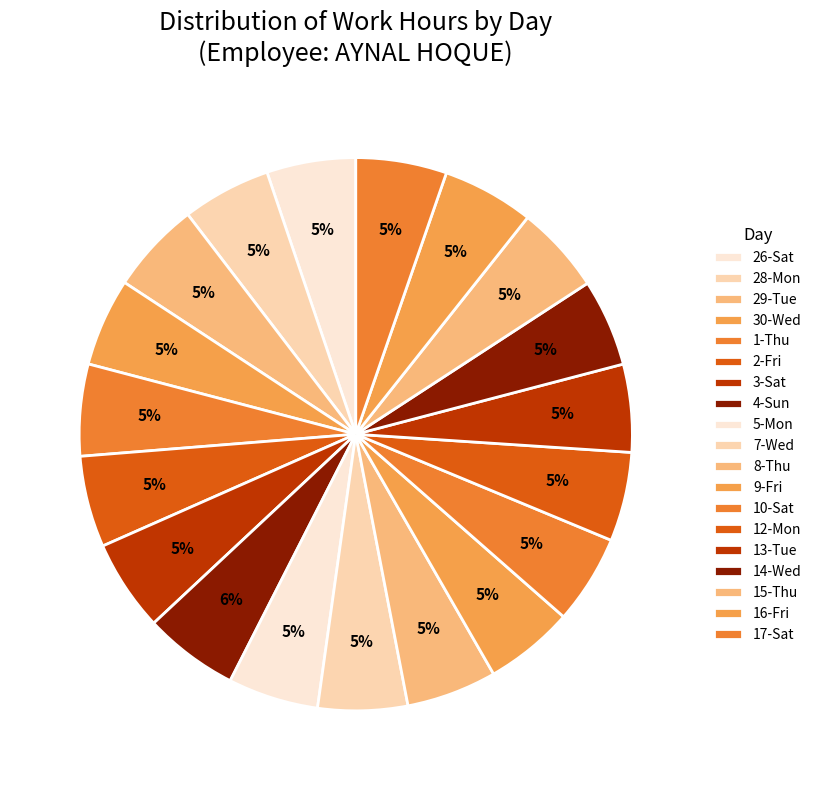

How much of the chart is everything except 13-Tue?

94.9%